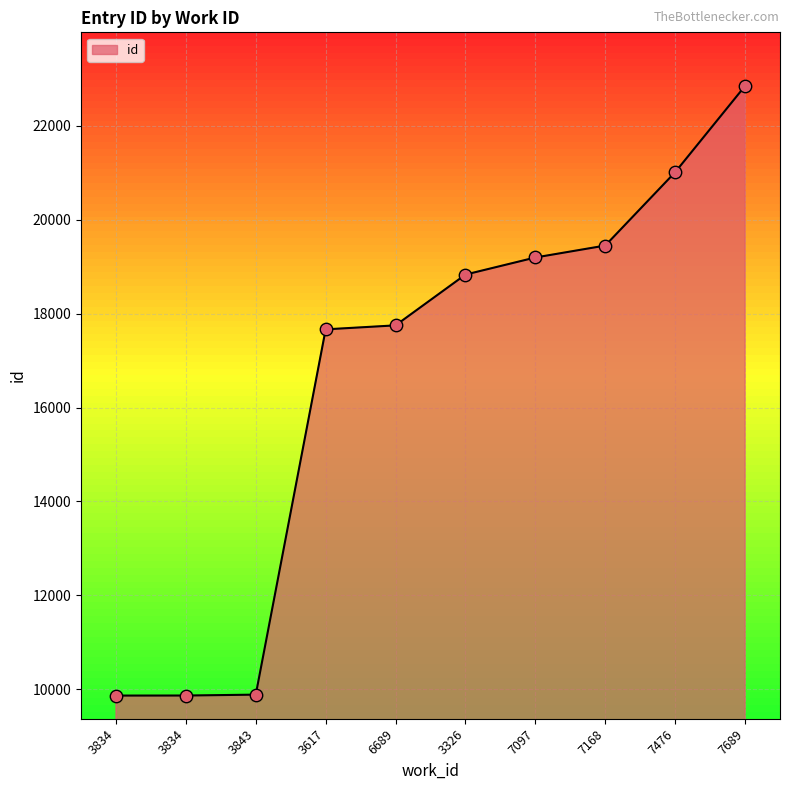

What is the change in value from 3617 to 3326?

+1167